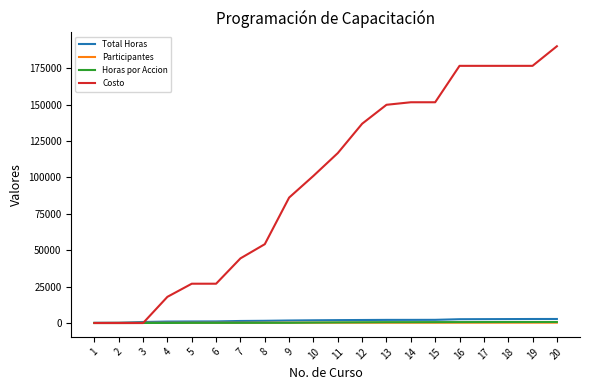

The value of Costo at 9 is 151725. True or false?

False